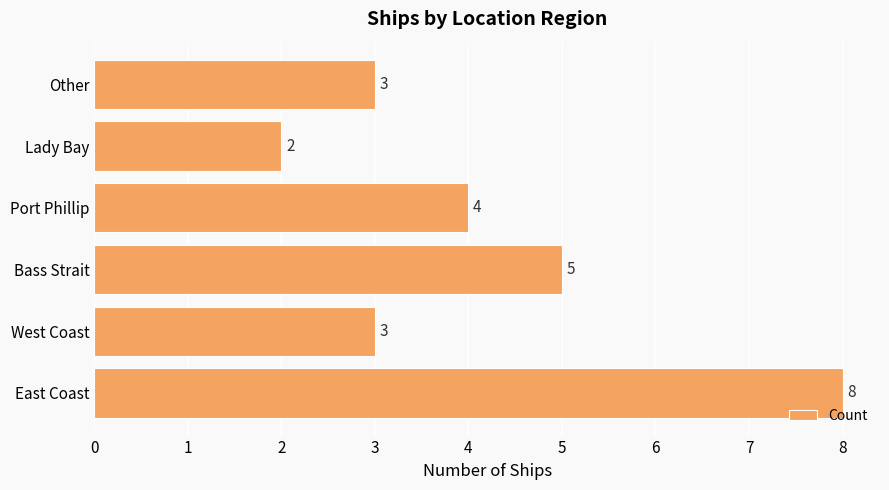

Which category has the lowest value across all series?

Lady Bay